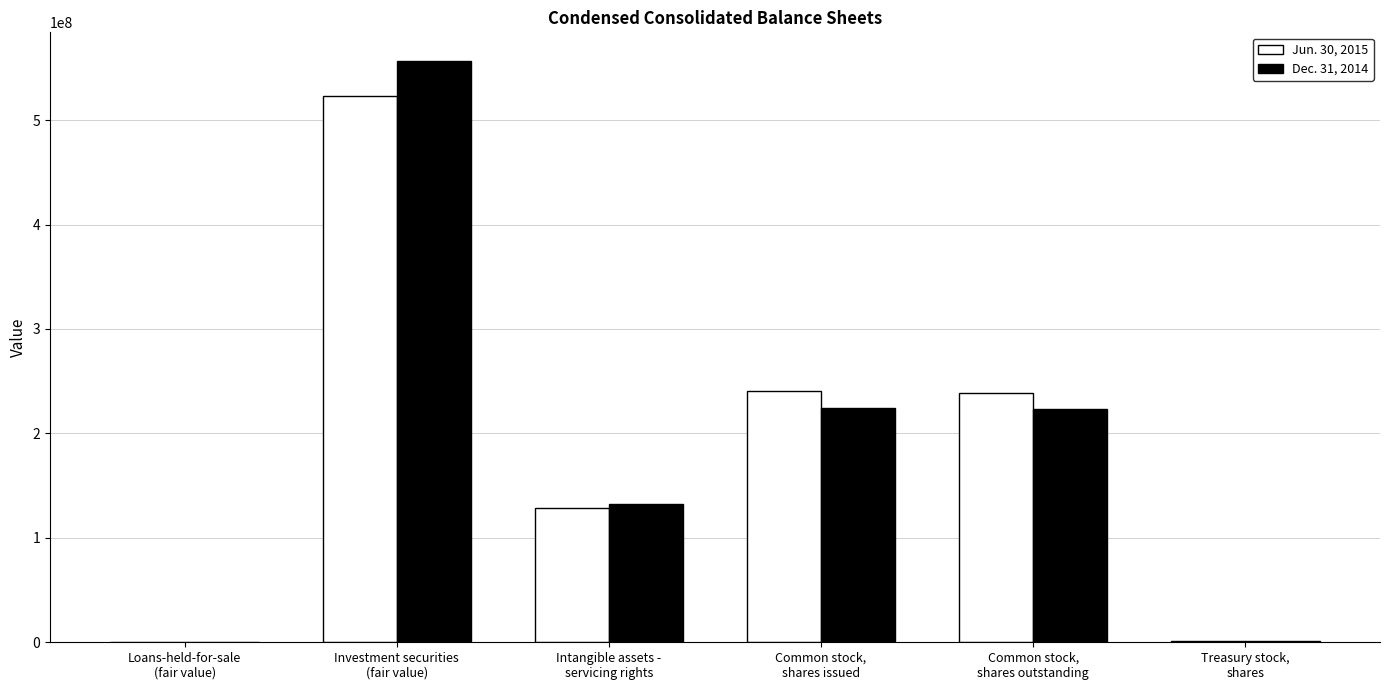

What is the highest value of the Jun. 30, 2015 series?

522704000